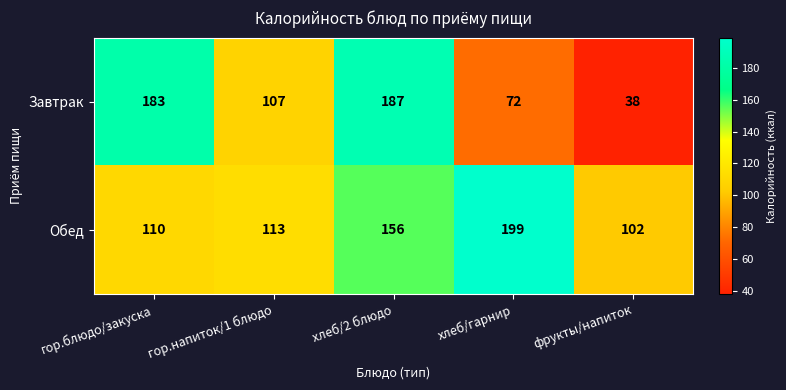

Reading left to right, transcribe all the data shown in this chart.

Завтрак: 183	107	187	72	38
Обед: 110	113	156	199	102